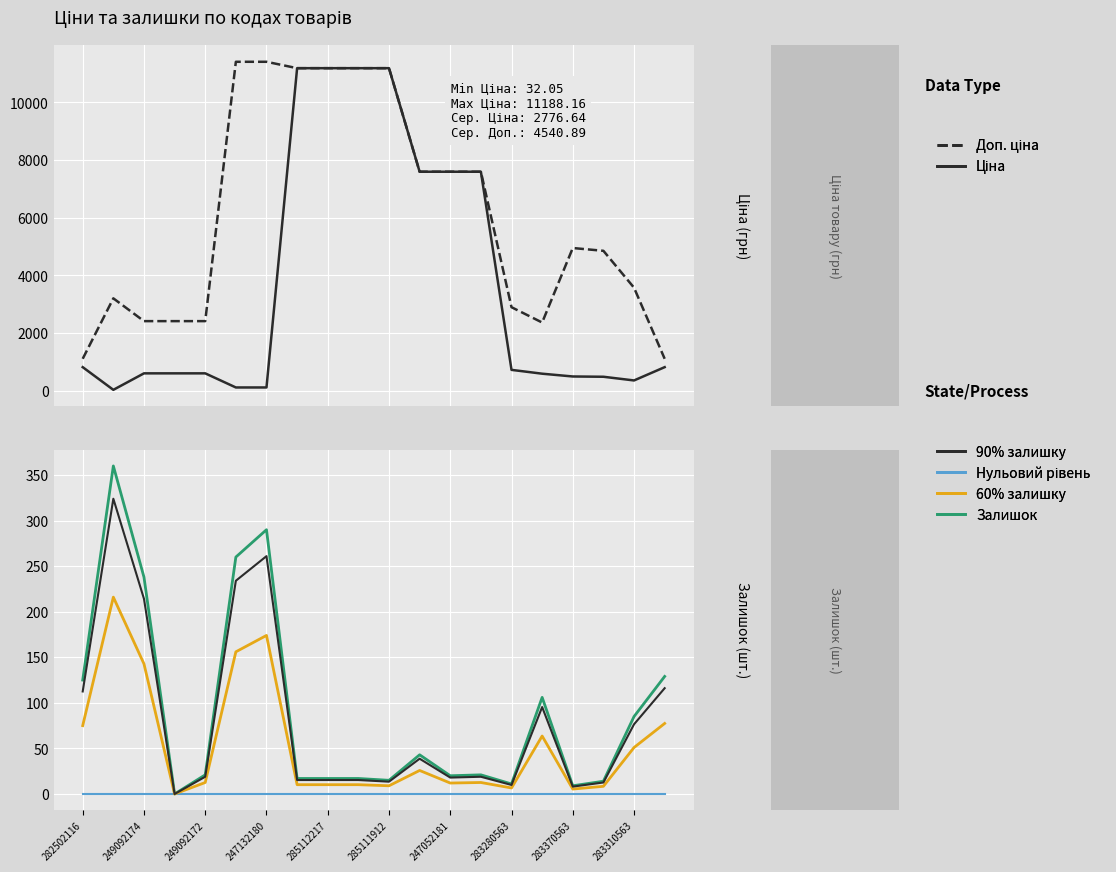

Which series has the largest total across all categories?

Доп. ціна